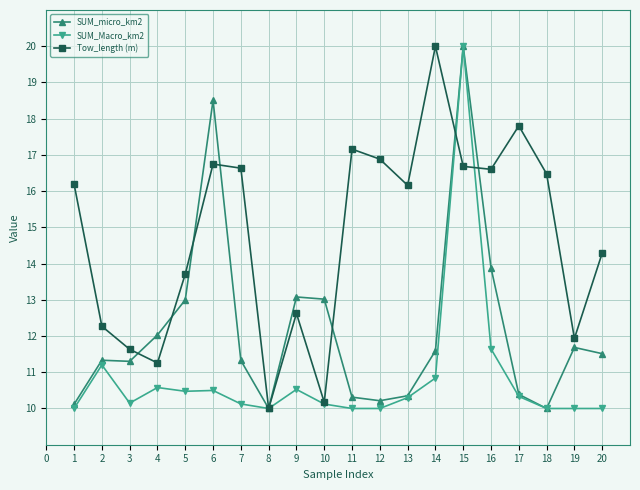

At how many categories does at least one series exceed 14?

12